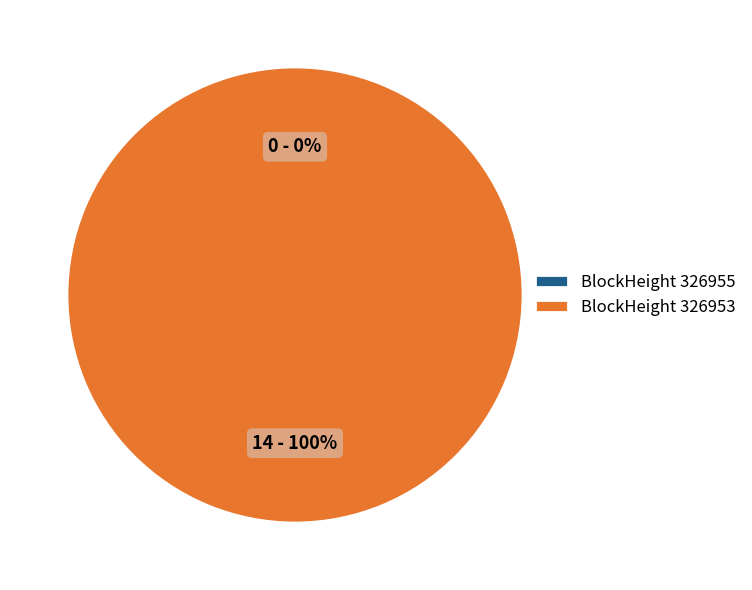

Rank the categories by value from highest to lowest.

326953, 326955